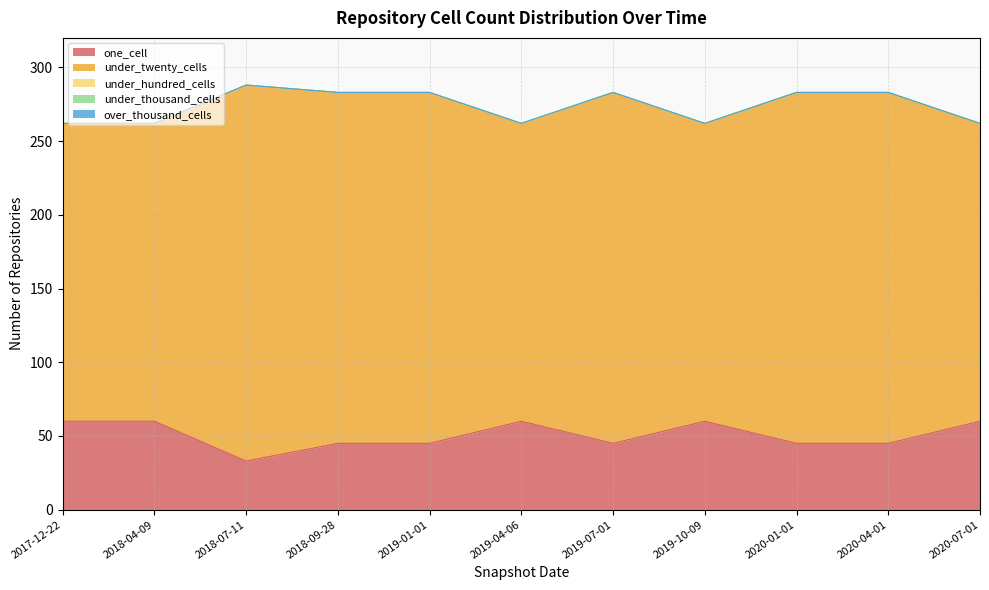

The value of under_thousand_cells at 2020-07-01 is 0. True or false?

True